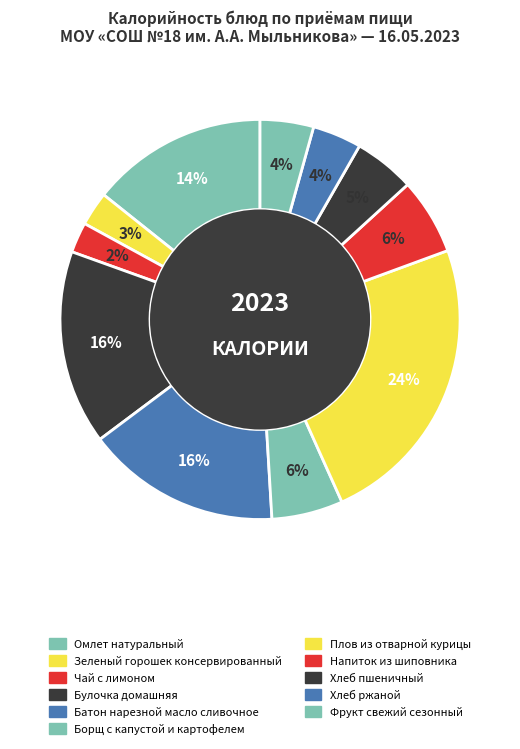

To the nearest percent, what portion does Чай с лимоном represent?

2%